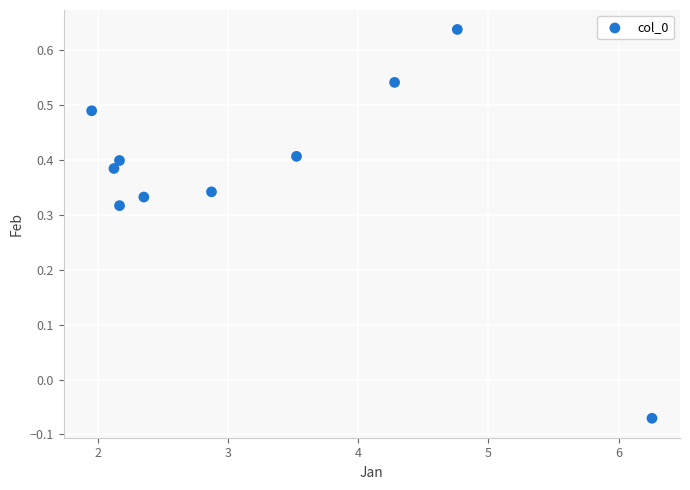

What is the average X value?

3.2